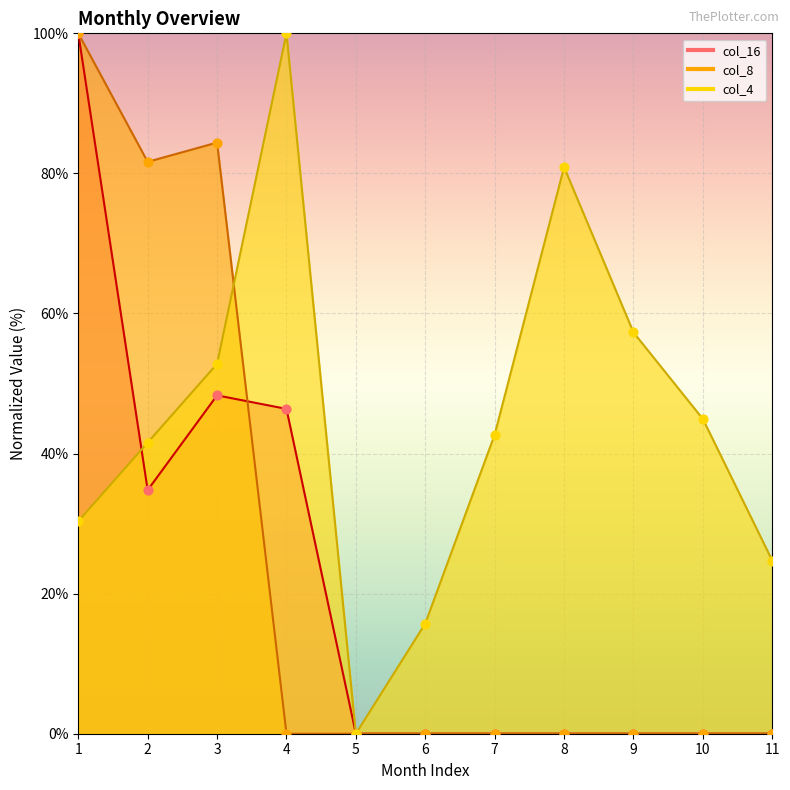

What are all the series names shown in the legend?

col_16, col_8, col_4